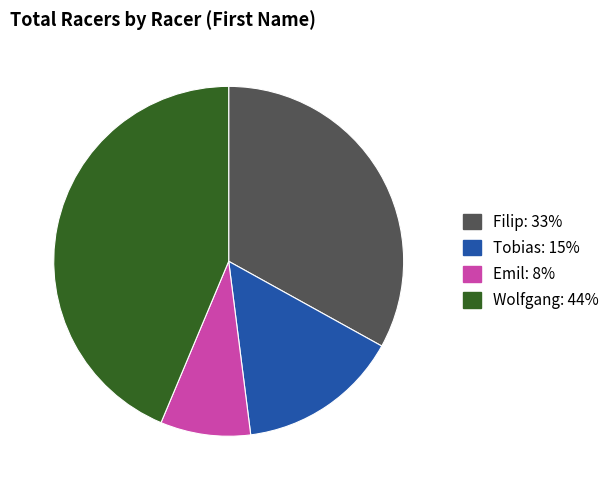

Is there any slice that represents more than half of the pie?

No